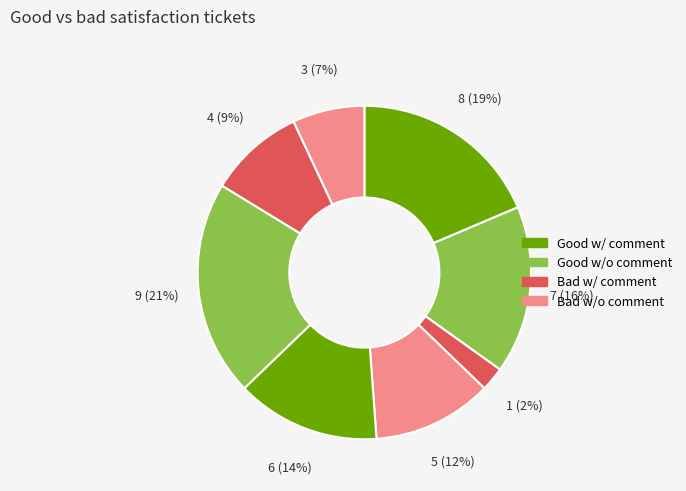

Does any single category account for the majority?

No